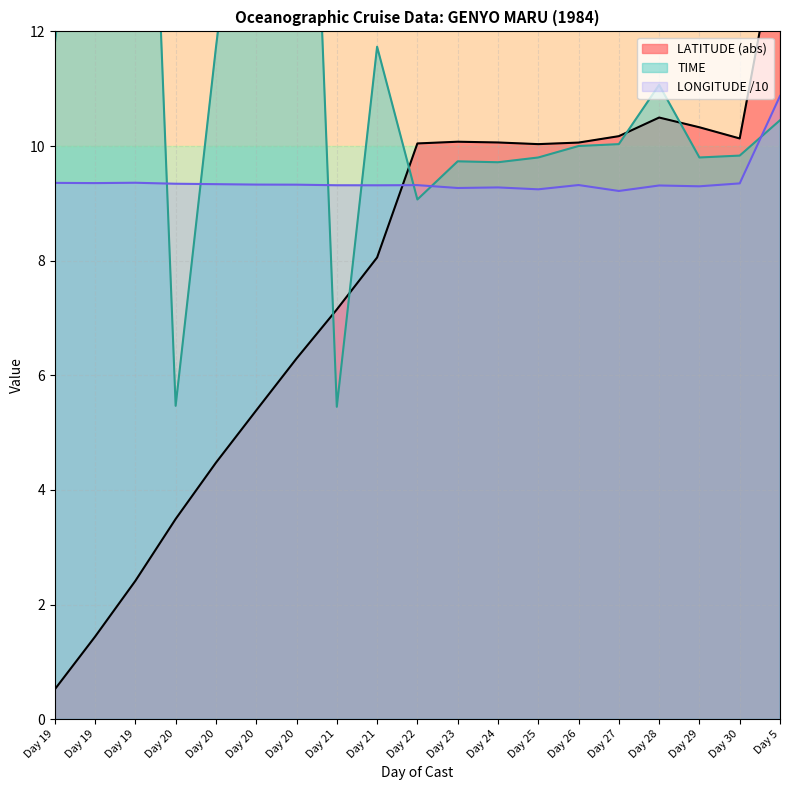

At Day 21, list the series in order from smallest to largest.

TIME, LATITUDE, LONGITUDE